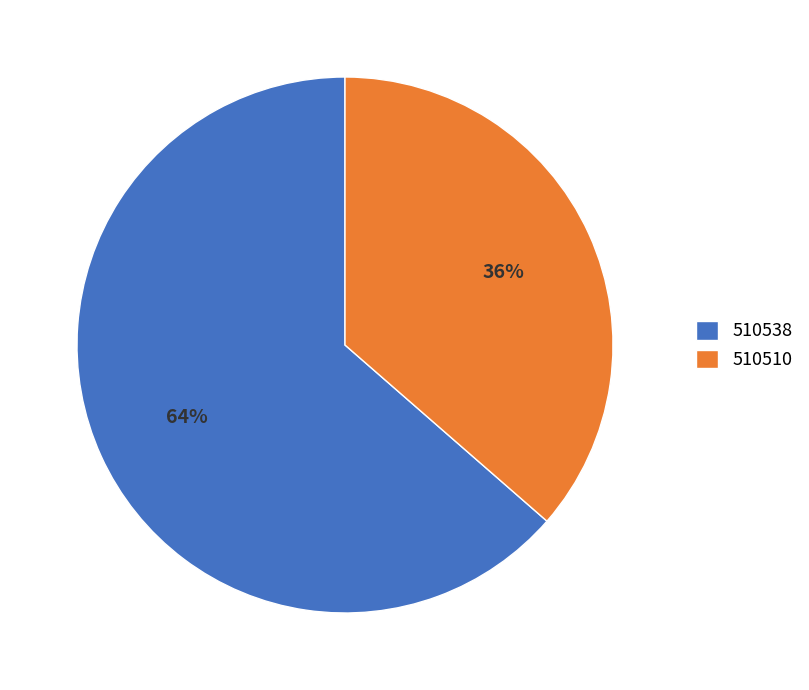

The 510538 slice represents 77% of the pie. True or false?

False